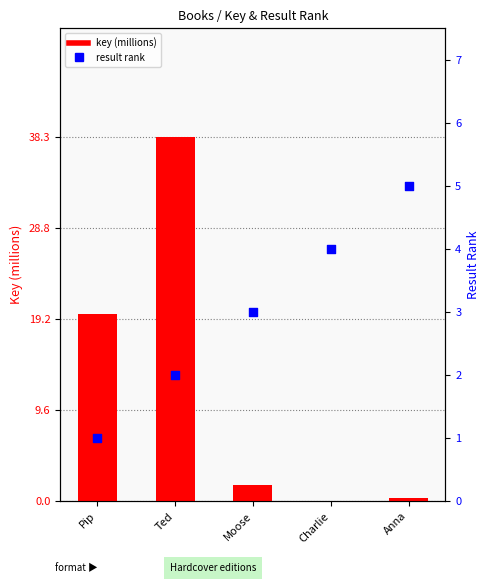

Which series reaches the maximum Y coordinate?

key (millions)